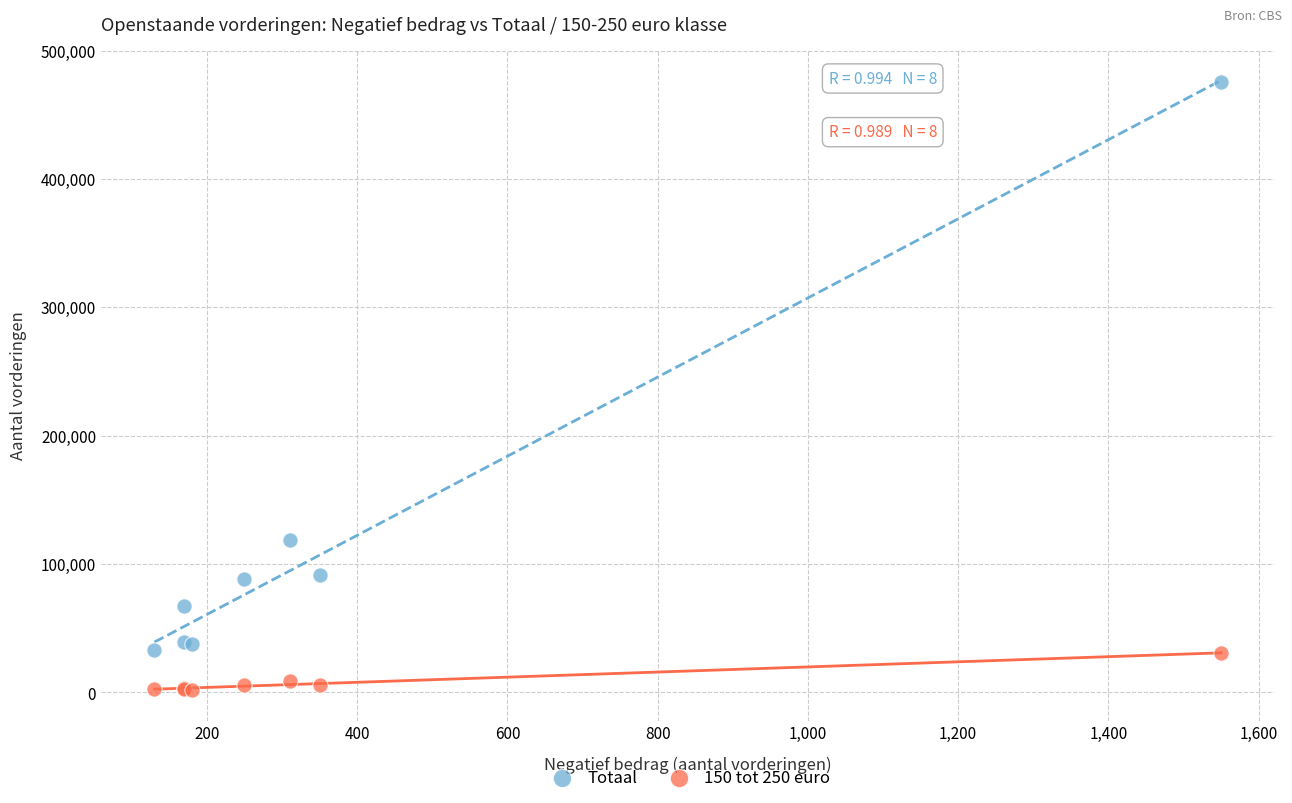

Which series reaches the minimum Y coordinate?

150 tot 250 euro